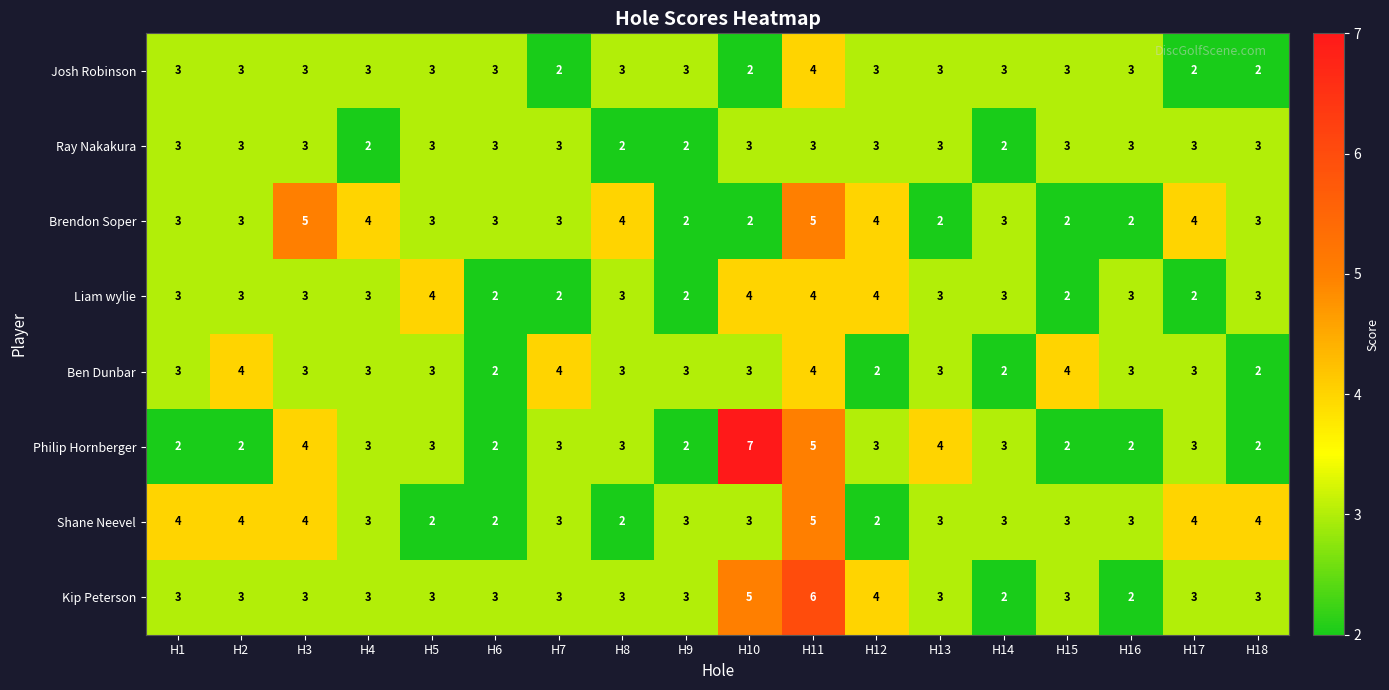

What is the difference between the maximum and second lowest values in the Shane Neevel series?

3